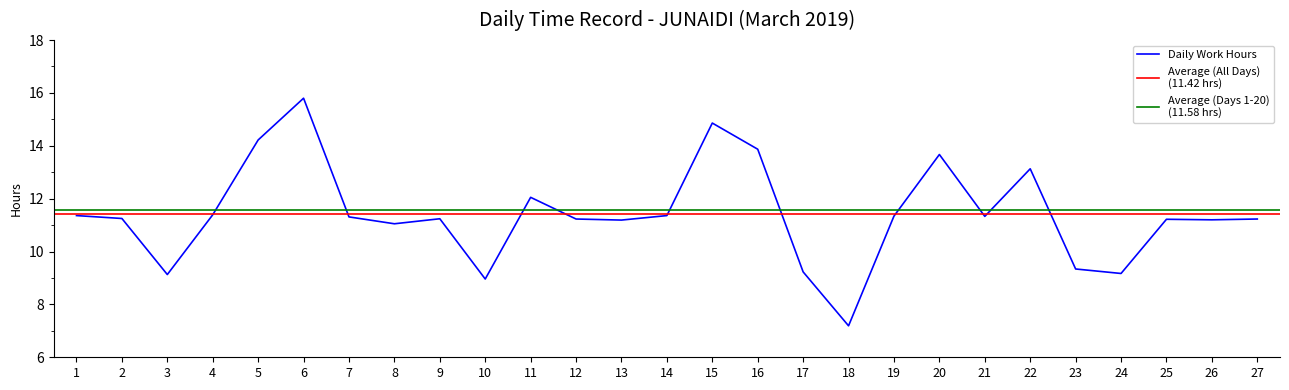

What is the difference between the second highest and second lowest values?

5.9